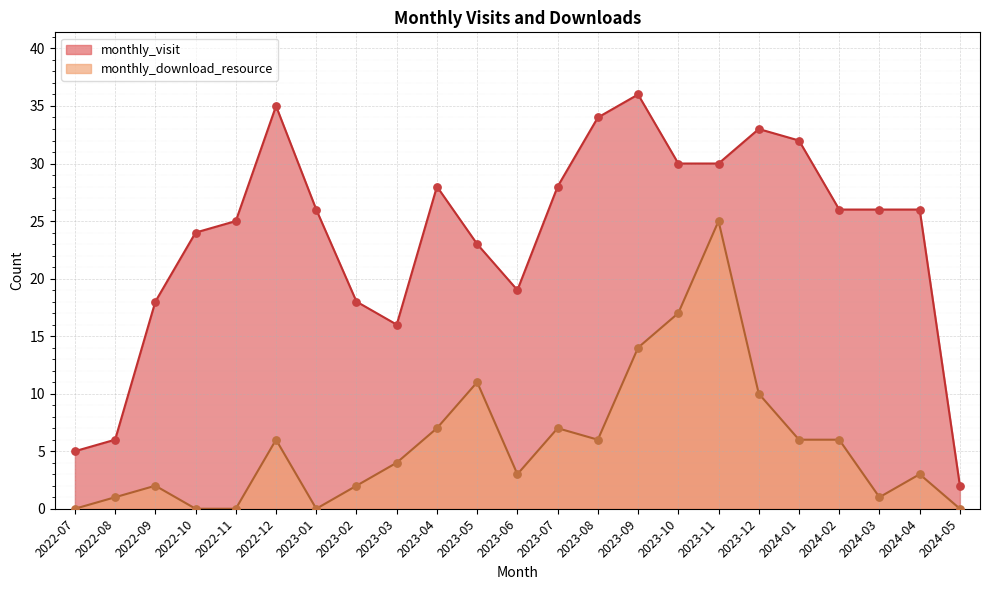

At which category is the sum across all series the highest?

2023-11